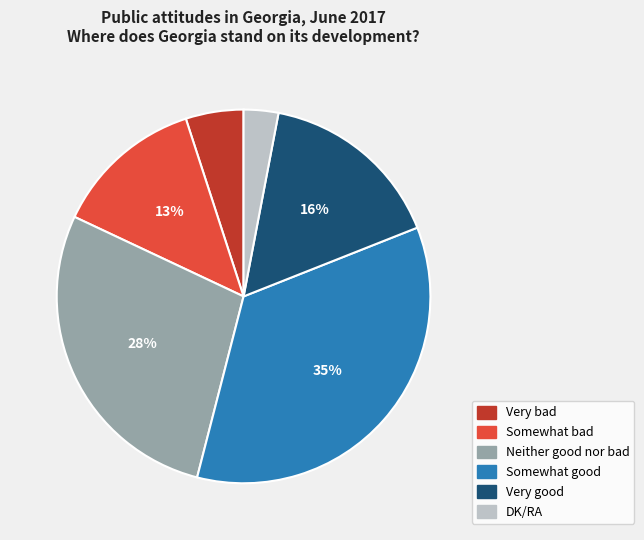

Does Neither good nor bad represent more than half of the total?

No